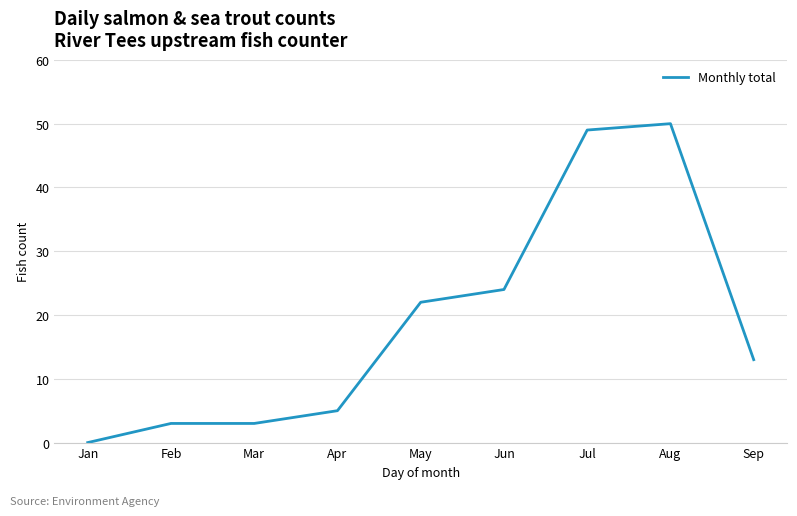

Which category has the lowest value across all series?

Jan